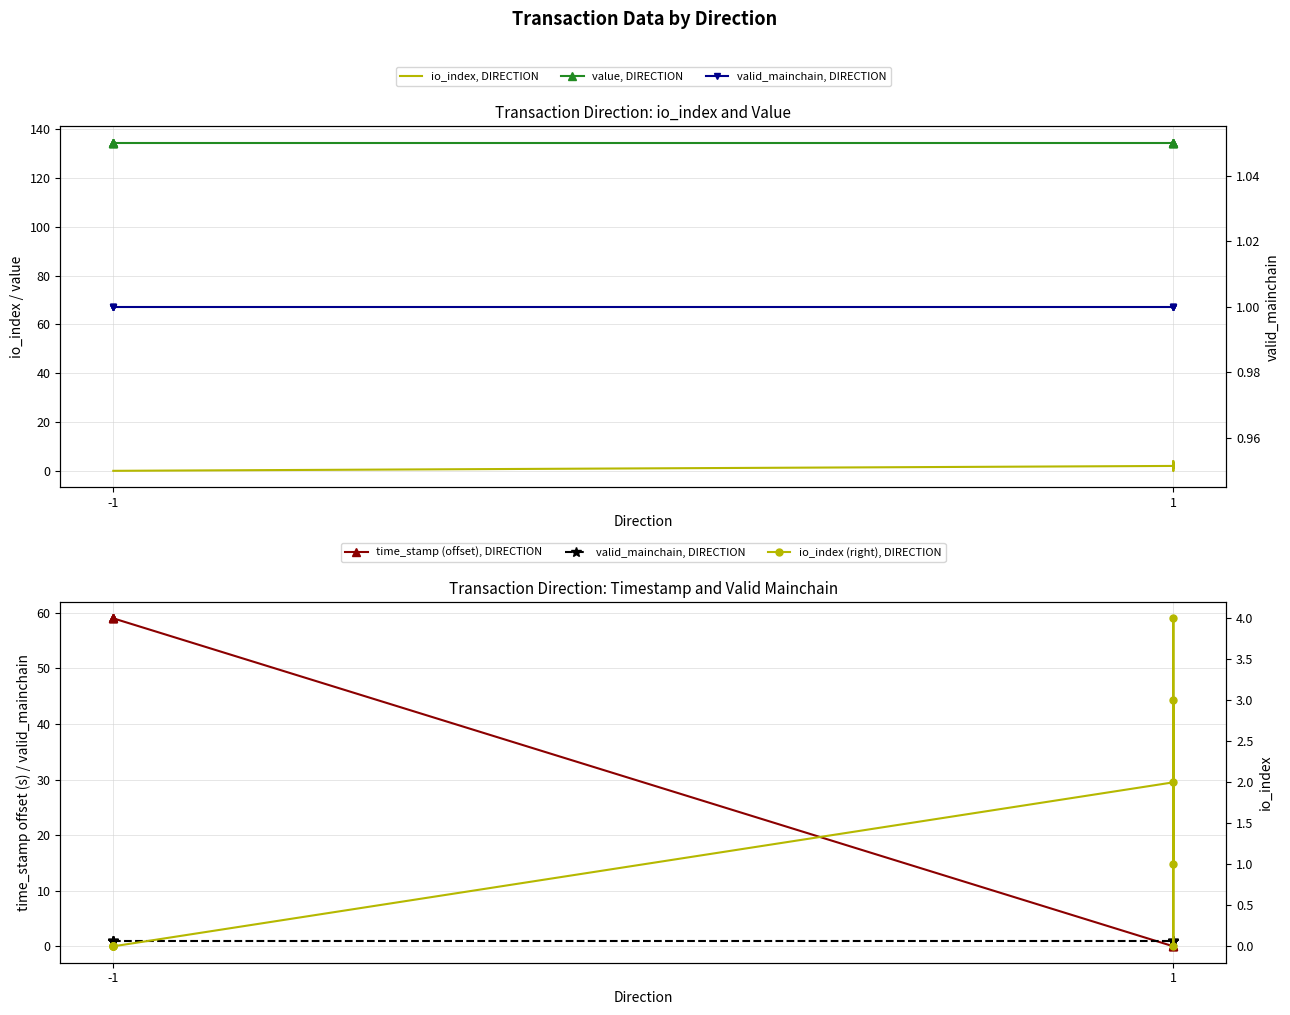

True or false: io_index, DIRECTION and io_index (right), DIRECTION intersect in this chart.

False